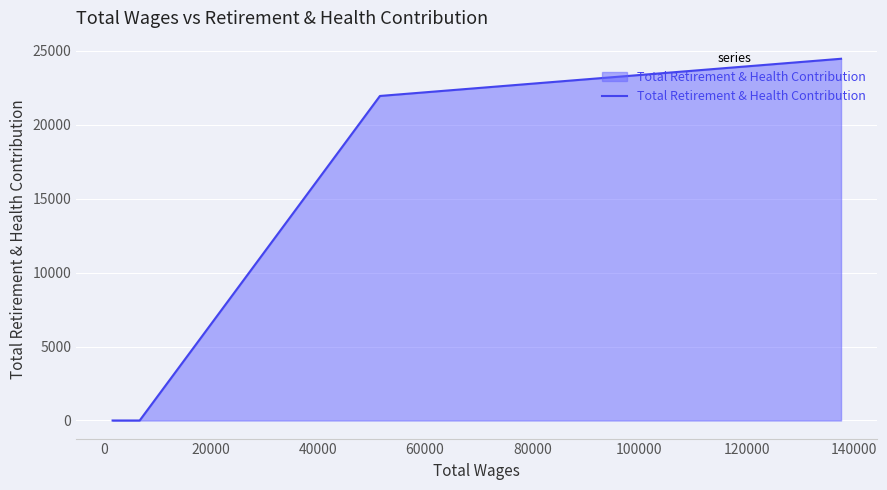

What is the average value?

11607